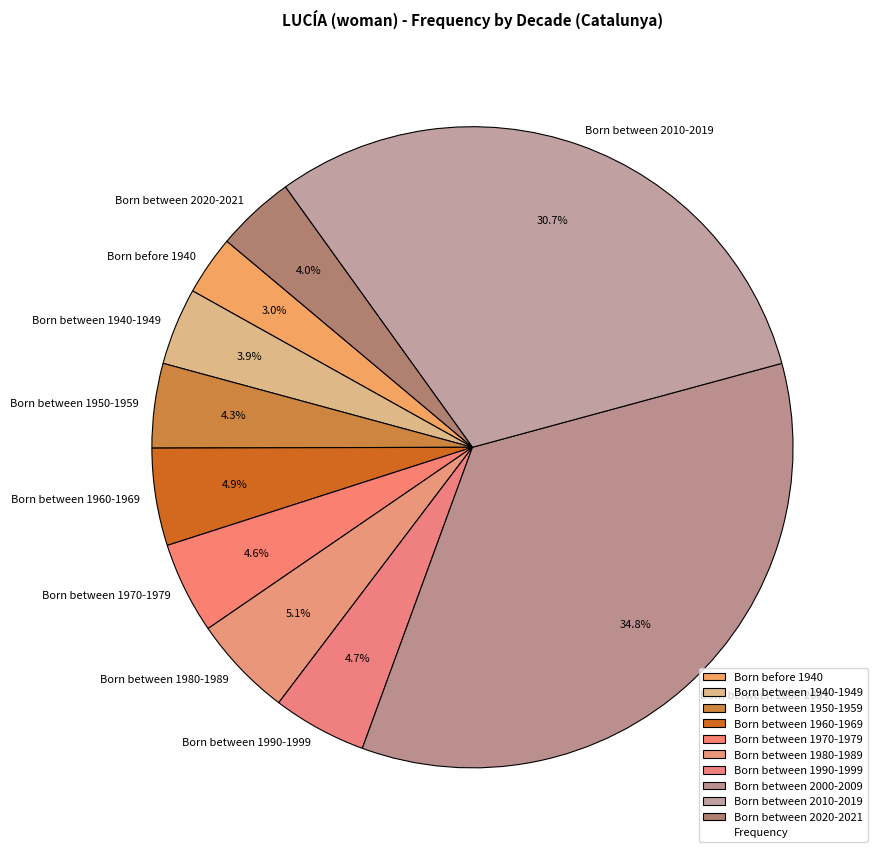

Which has a higher value, Born between 2020-2021 or Born between 1990-1999?

Born between 1990-1999